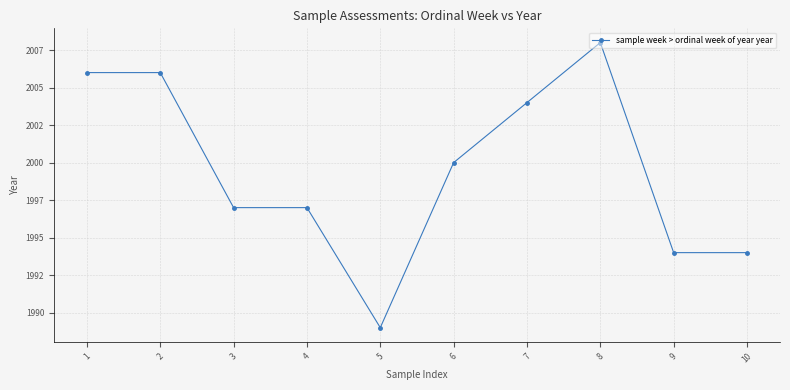

Does the chart have visible grid lines?

Yes